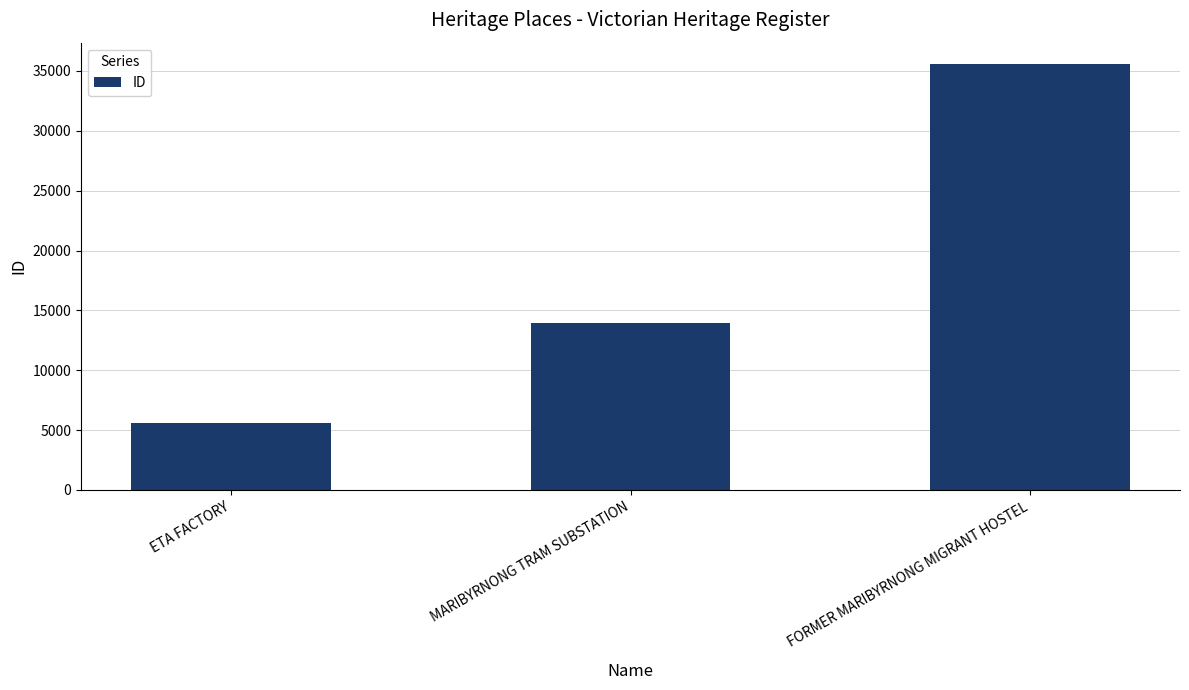

True or false: the data shows 50612 at FORMER MARIBYRNONG MIGRANT HOSTEL.

False